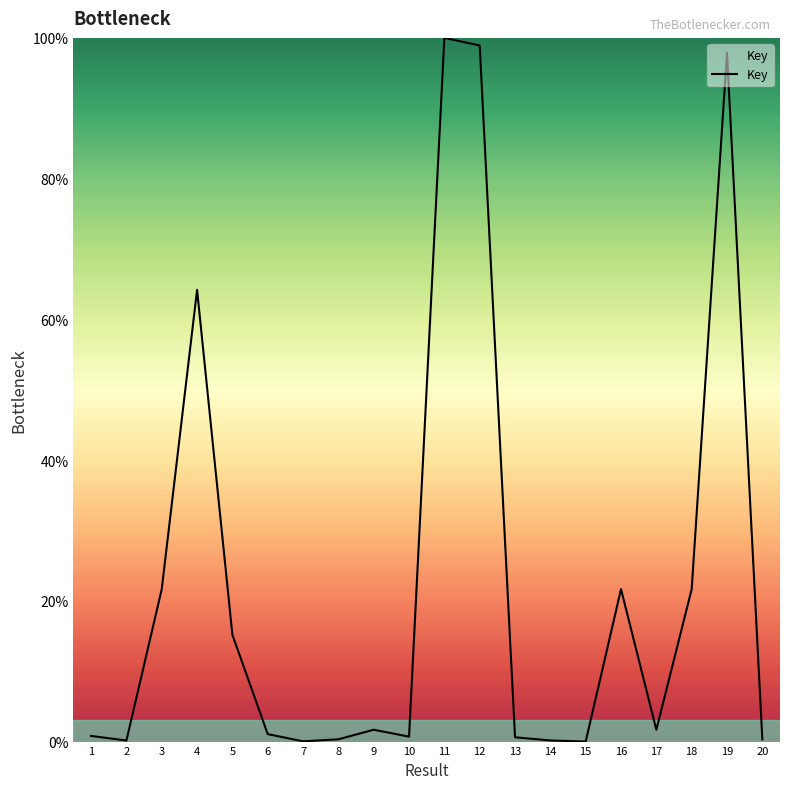

How many interior local valleys (lower than both neighbors) does the data have?

5